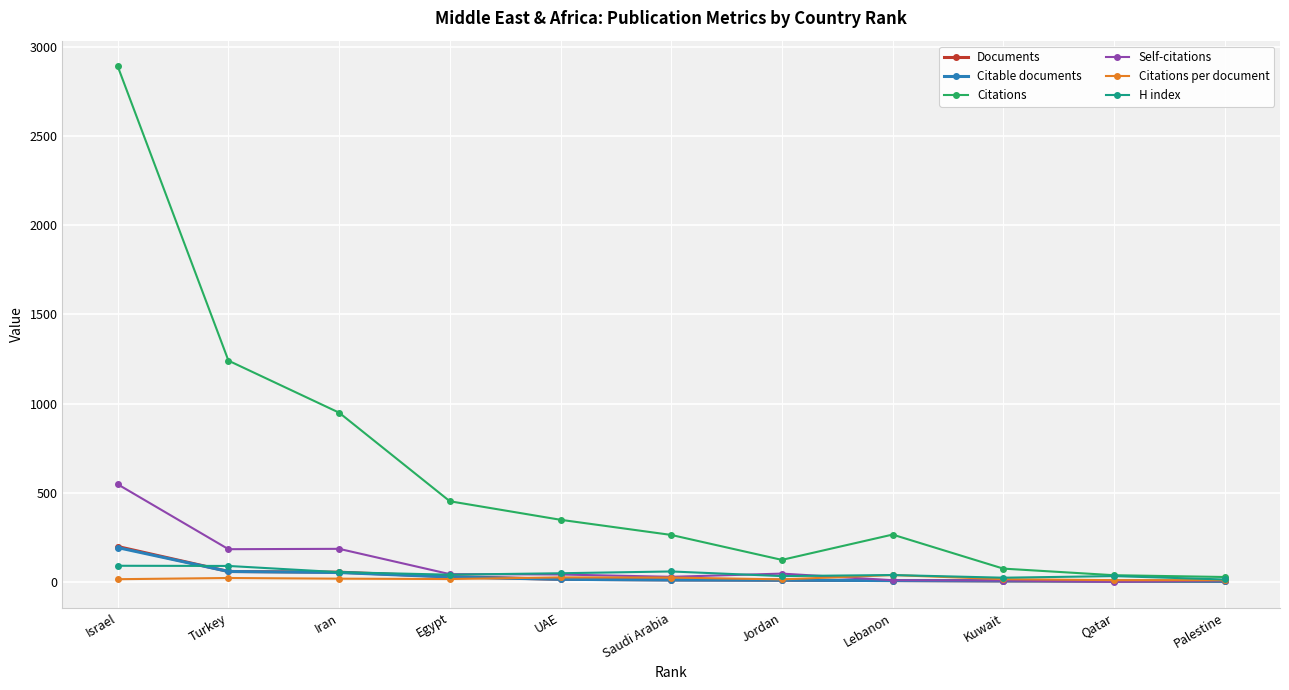

Is the value of Self-citations at Iran greater than the value of Citable documents at Iran?

Yes